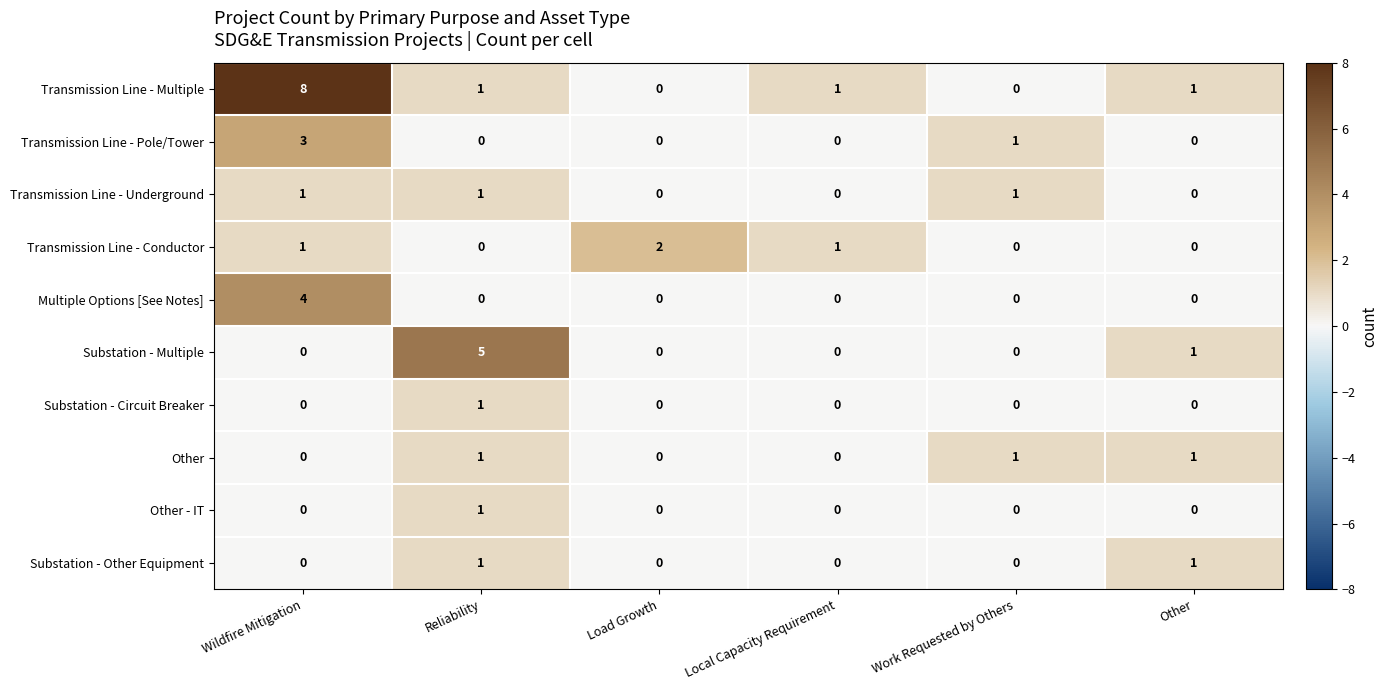

What is the total value across all series at Other?

4